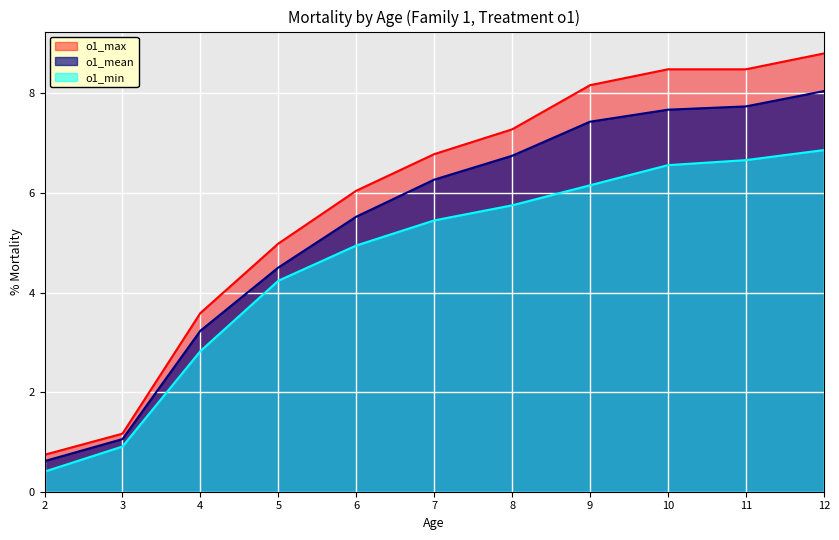

At which label does o1_max first exceed 6?

6